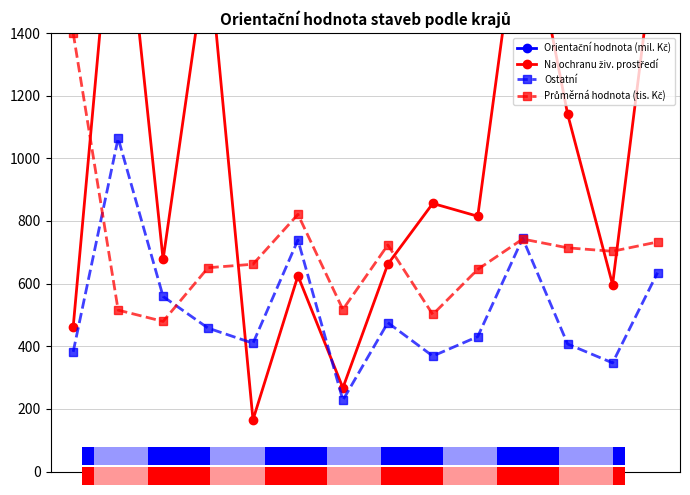

What is the smallest value displayed?

165.0